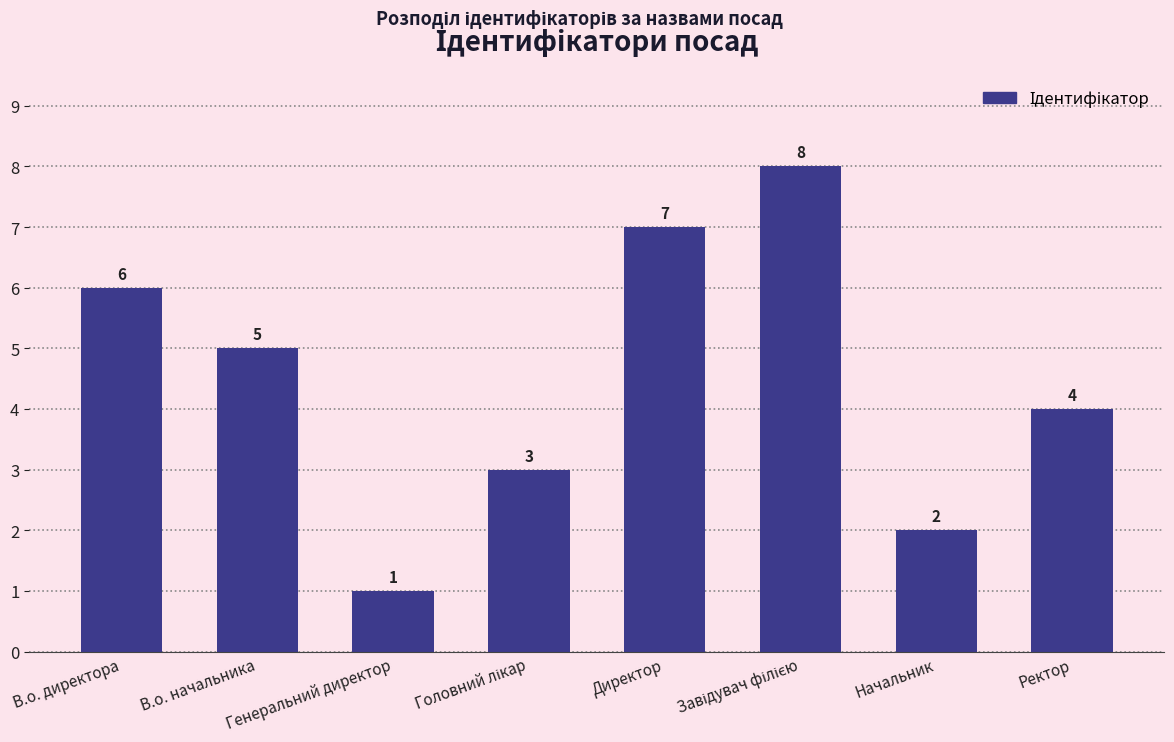

True or false: the data shows 6 at В.о. директора.

True